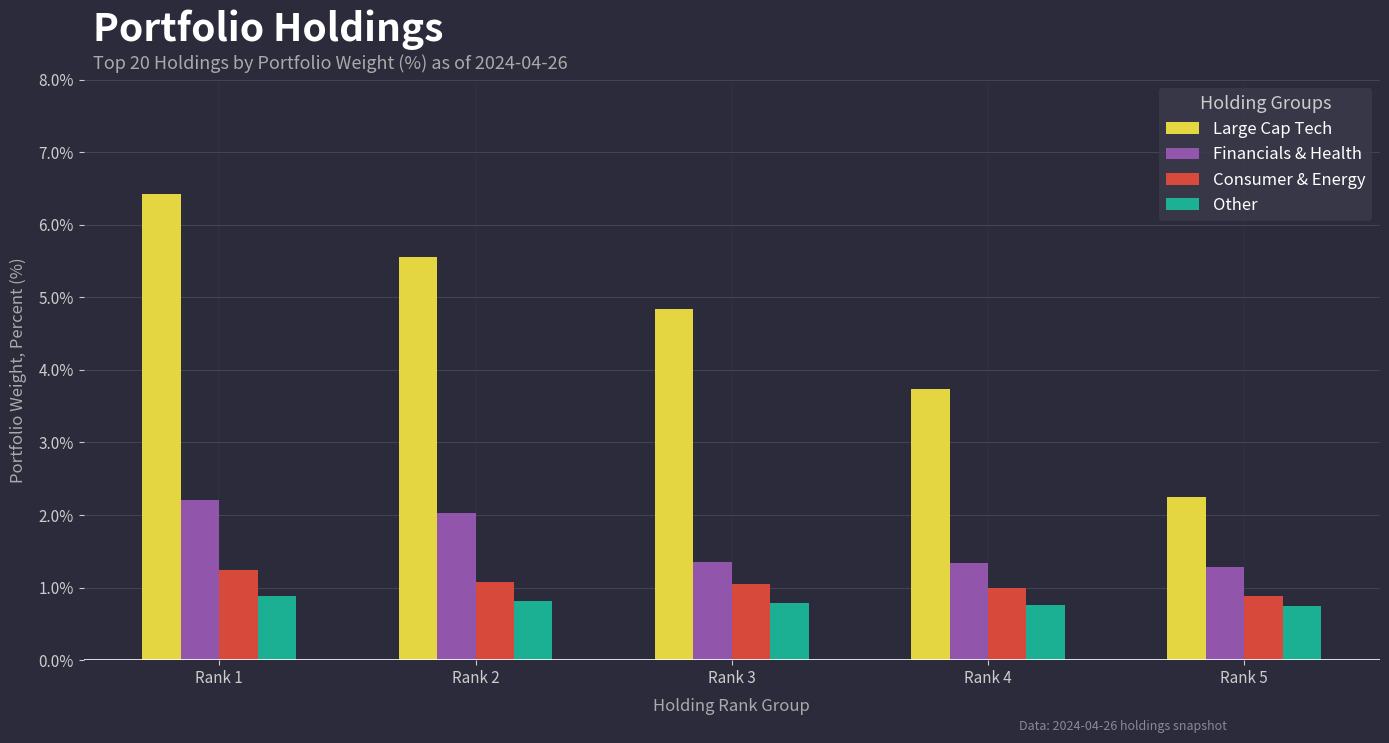

Between Rank 3 and Rank 4, which series saw the biggest shift?

Large Cap Tech